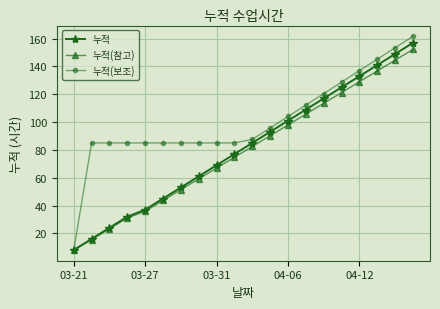

What is the value of the 누적(참고) point at the 11th from the left?

82.5